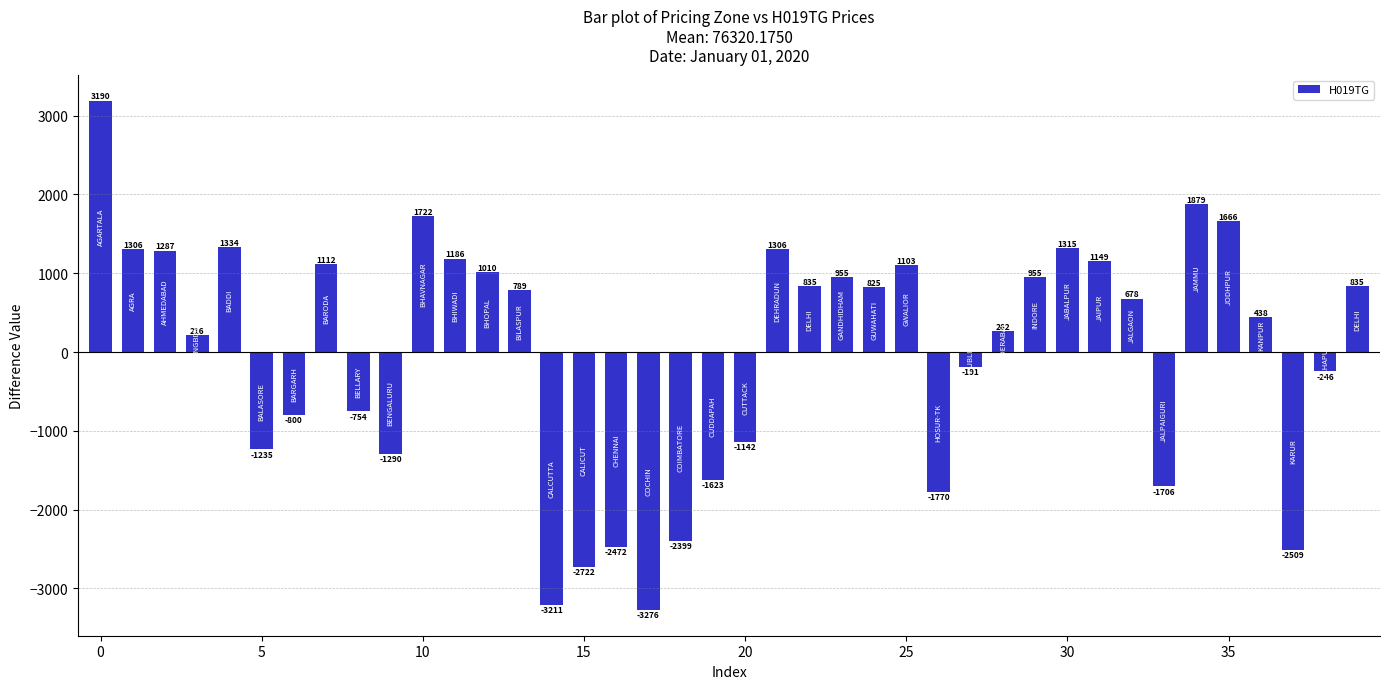

Does the chart contain stacked bars?

No